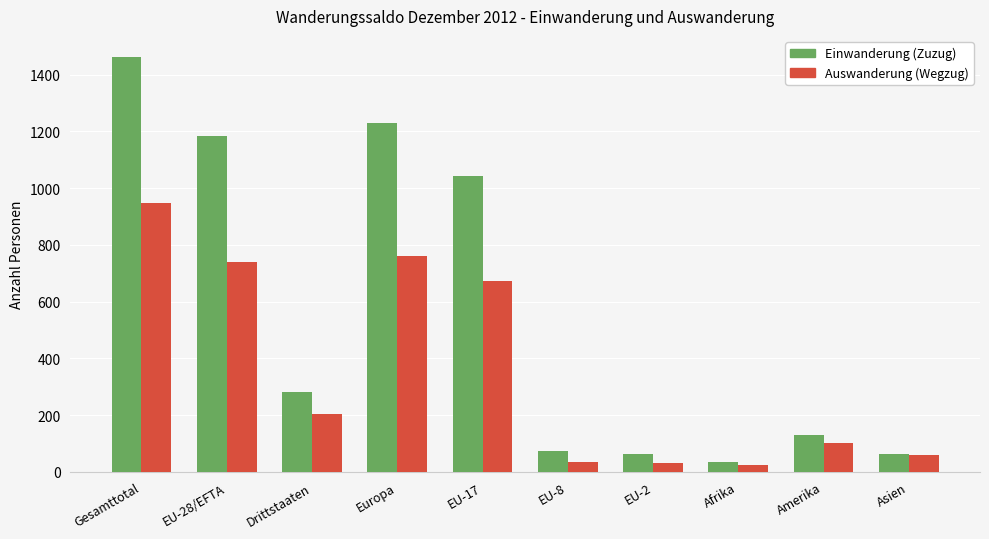

Between Gesamttotal and Europa, which series saw the biggest shift?

Einwanderung (Zuzug)